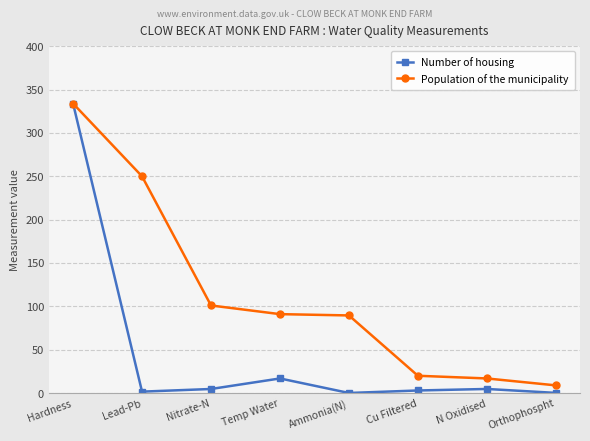

Does the chart have visible grid lines?

Yes